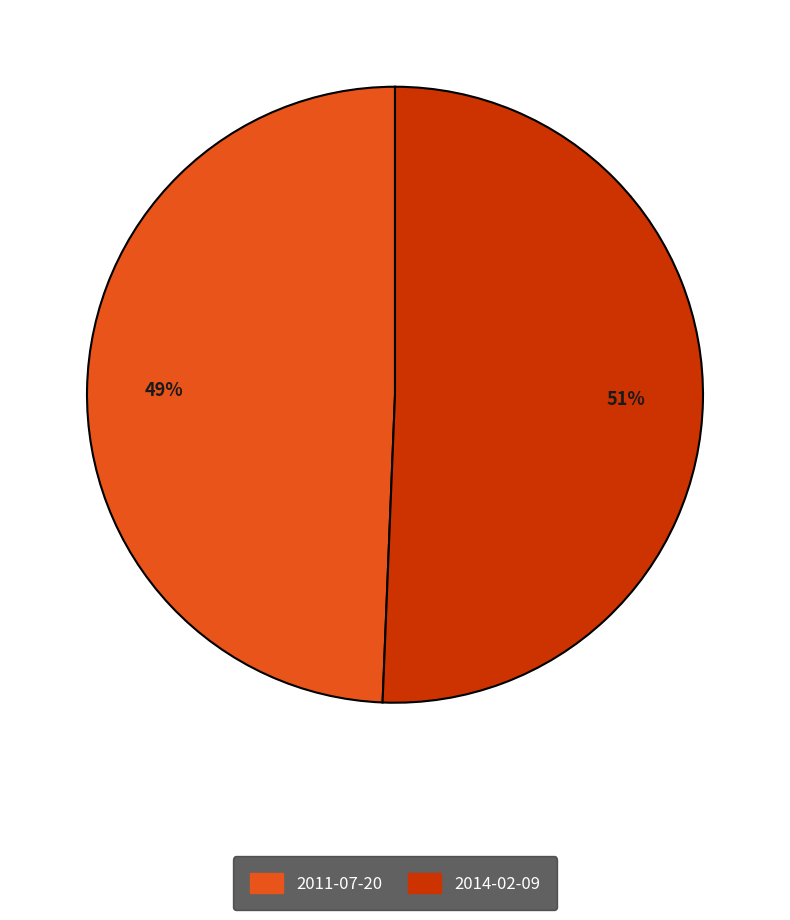

What percentage is the 2011-07-20 slice, to the nearest percent?

49%